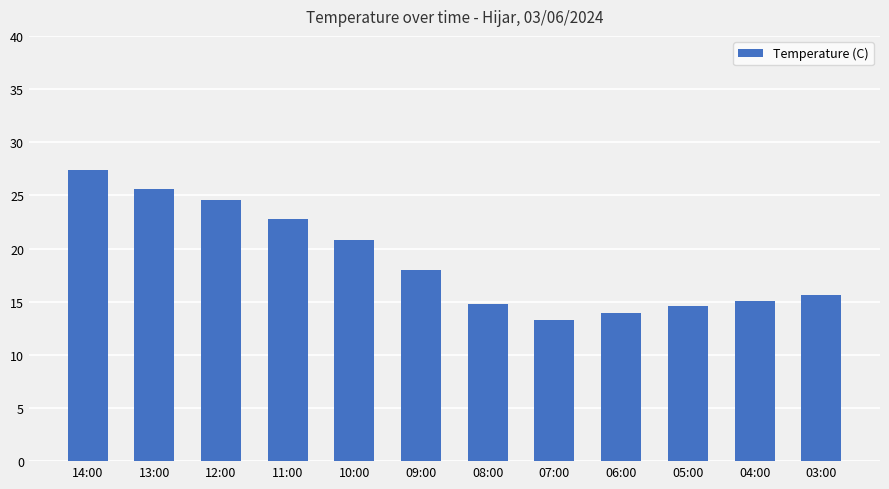

Count the number of data series in this chart.

1